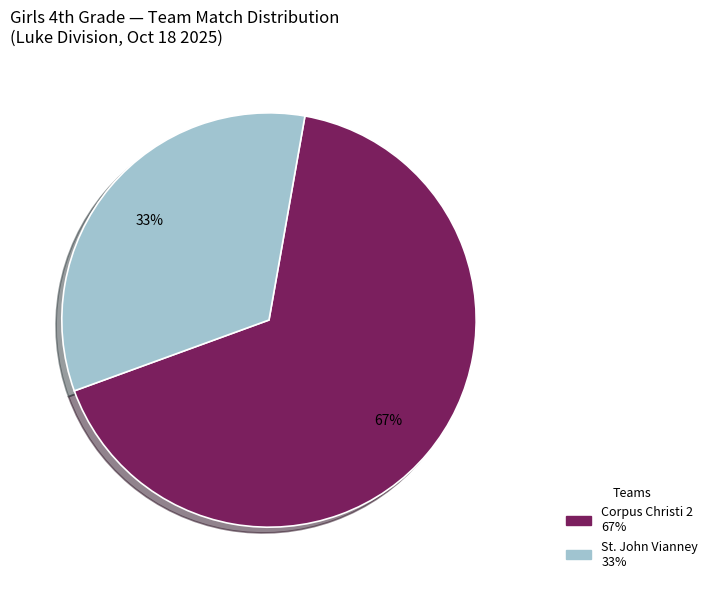

Is there any slice that represents more than half of the pie?

Yes